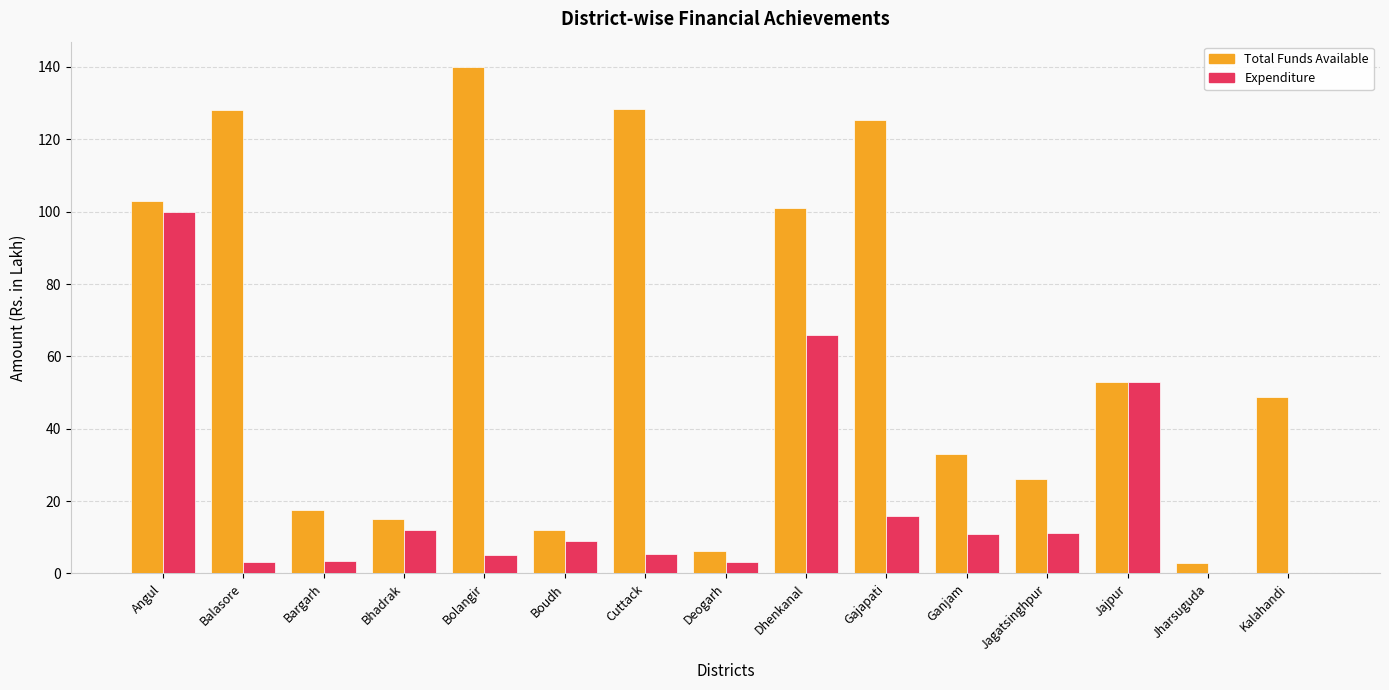

Which label corresponds to the largest value in the chart?

Bolangir